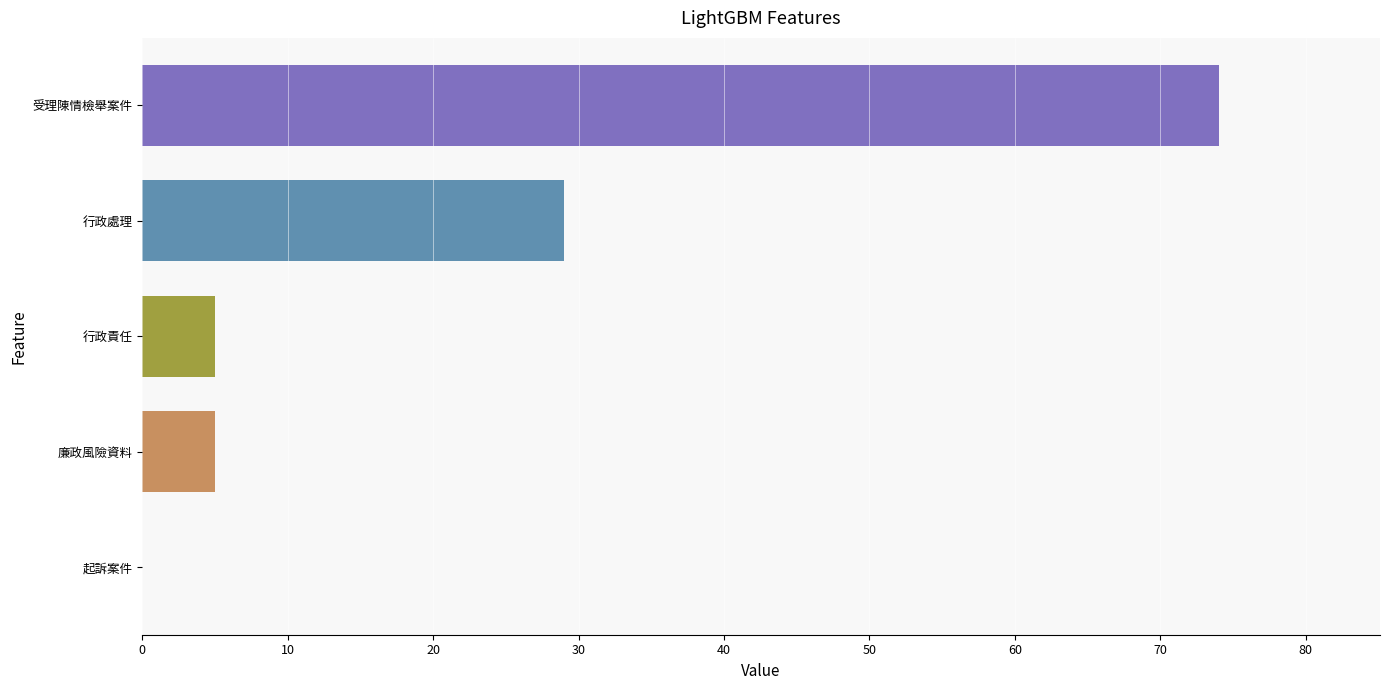

The value at 廉政風險資料 is 5. True or false?

True